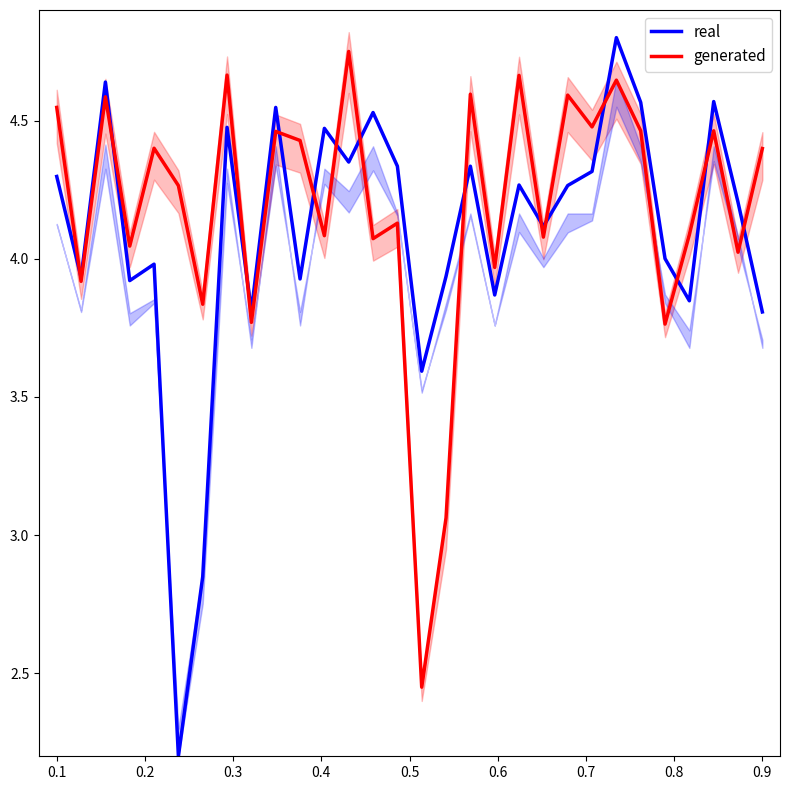

After their last crossing, which series has the higher values: generated or real?

generated